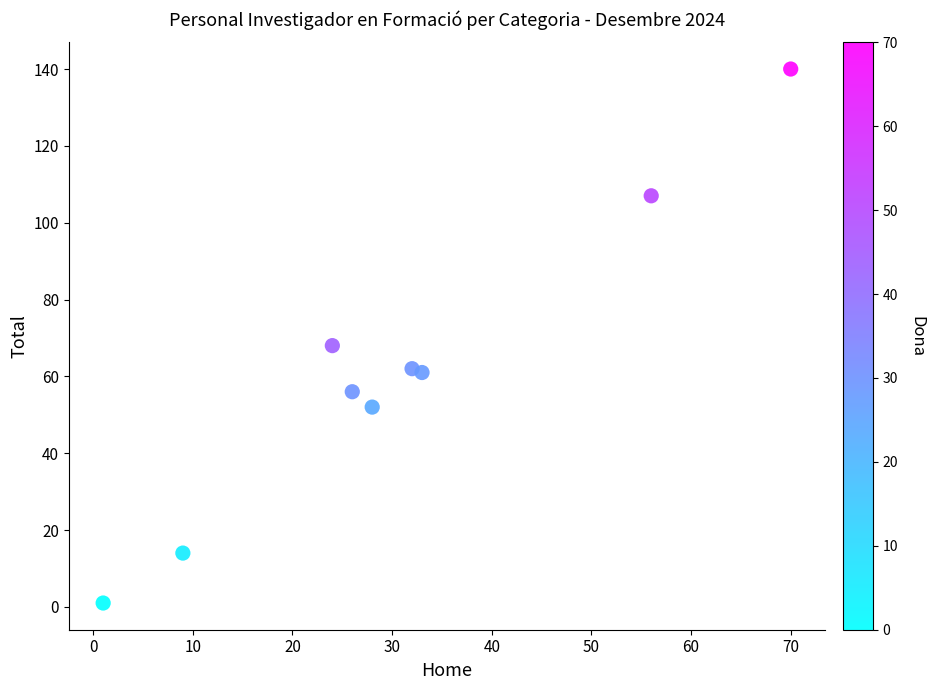

What Y value in the scatter plot is closest to 70?

68